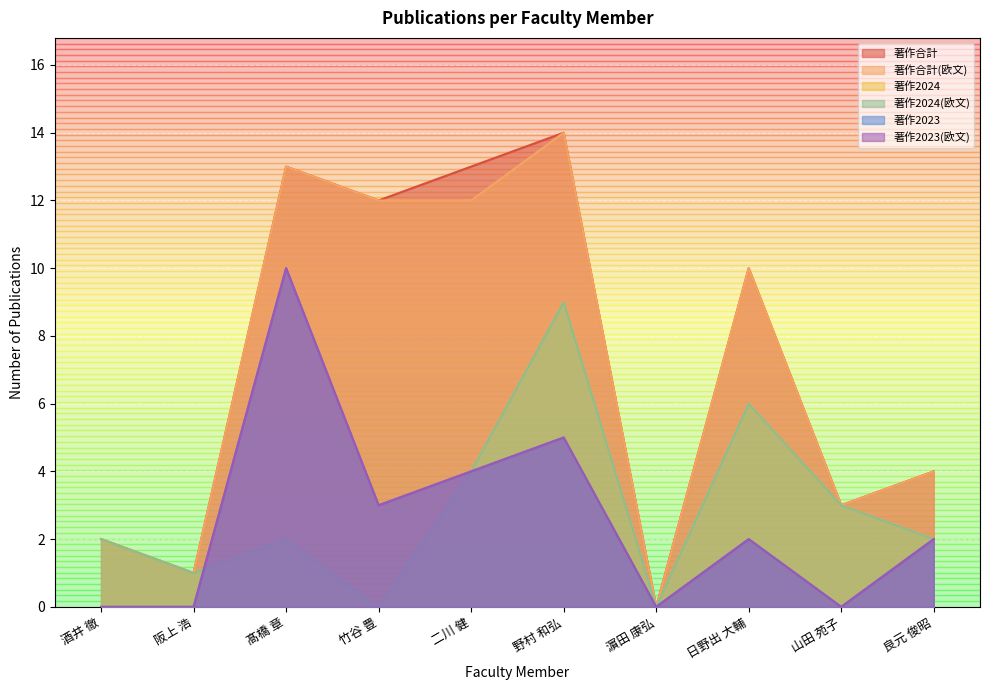

How many positive values does the 著作2024 series have?

8